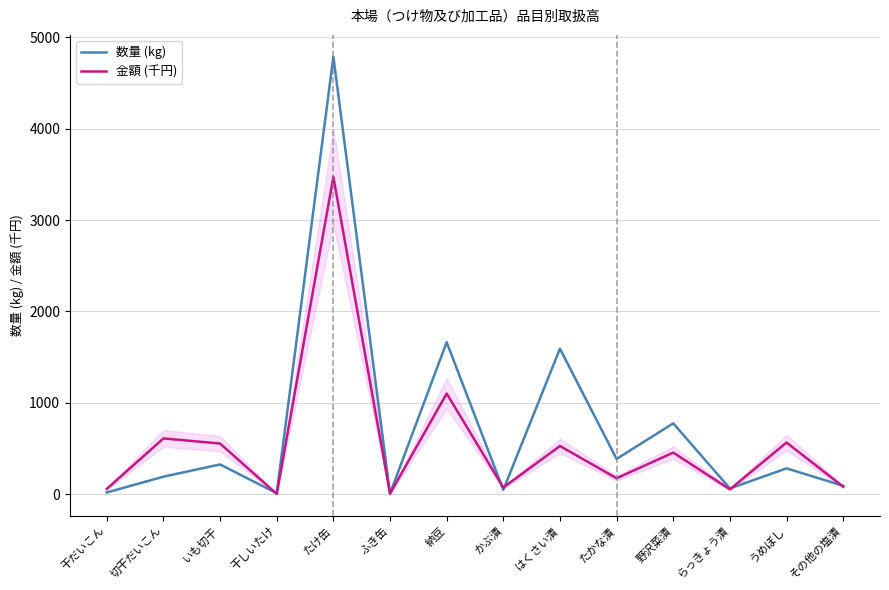

The 数量 (kg) series shows 91.0 at その他の塩漬. True or false?

True